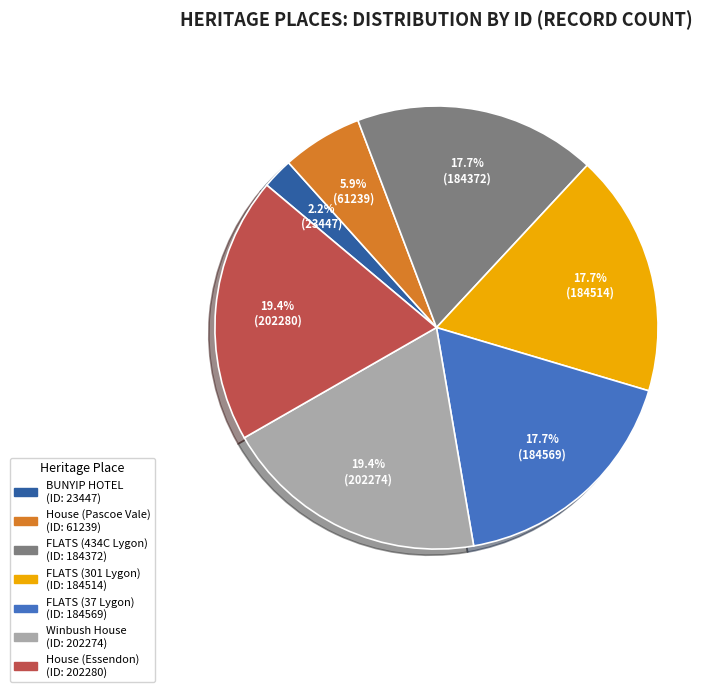

Approximately how many times larger is the value at FLATS (301 Lygon) compared to Winbush House?

0.9